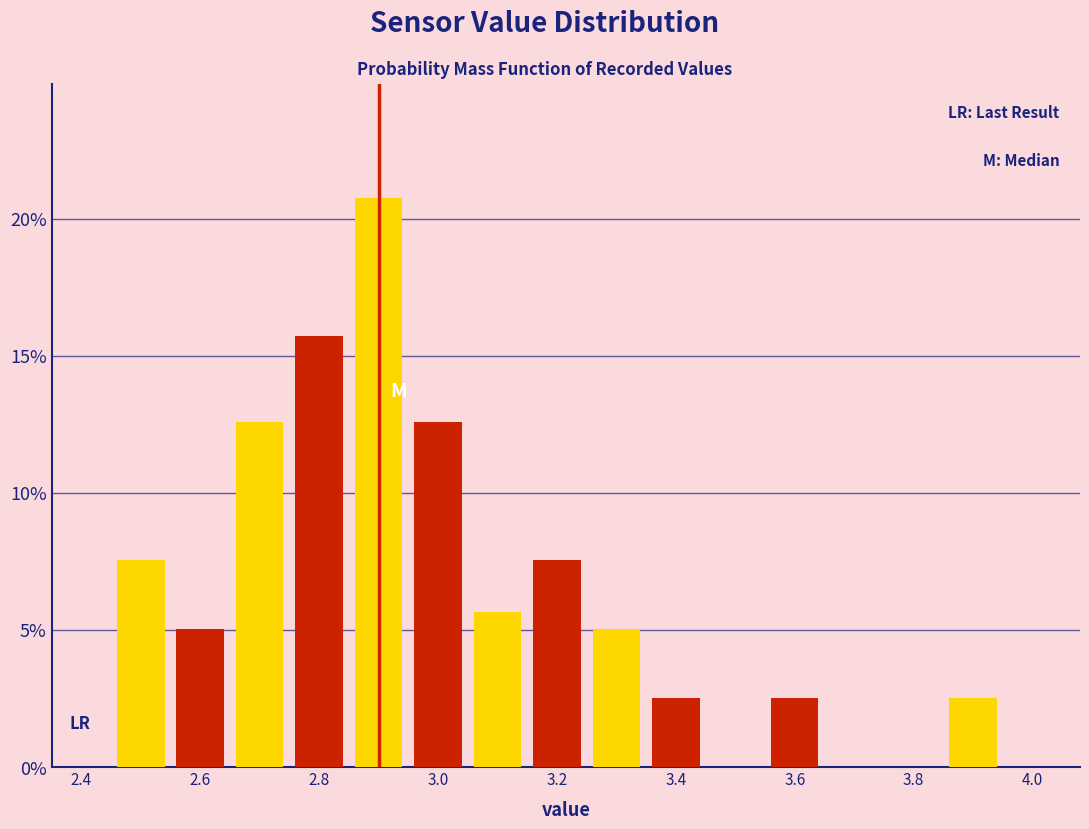

Reading left to right, transcribe this chart: for each bar, give the range it covers on the x-axis and its height. Neither the bar edges nor the heights are printed on the chart, so give them approximately, as read against the axes.

2.45 to 2.55: 7.5
2.55 to 2.65: 5.0
2.65 to 2.75: 12.5
2.75 to 2.85: 15.5
2.85 to 2.95: 21.0
2.95 to 3.05: 12.5
3.05 to 3.15: 5.5
3.15 to 3.25: 7.5
3.25 to 3.35: 5.0
3.35 to 3.45: 2.5
3.45 to 3.55: 0
3.55 to 3.65: 2.5
3.65 to 3.75: 0
3.75 to 3.85: 0
3.85 to 3.95: 2.5
3.95 to 4.05: 0